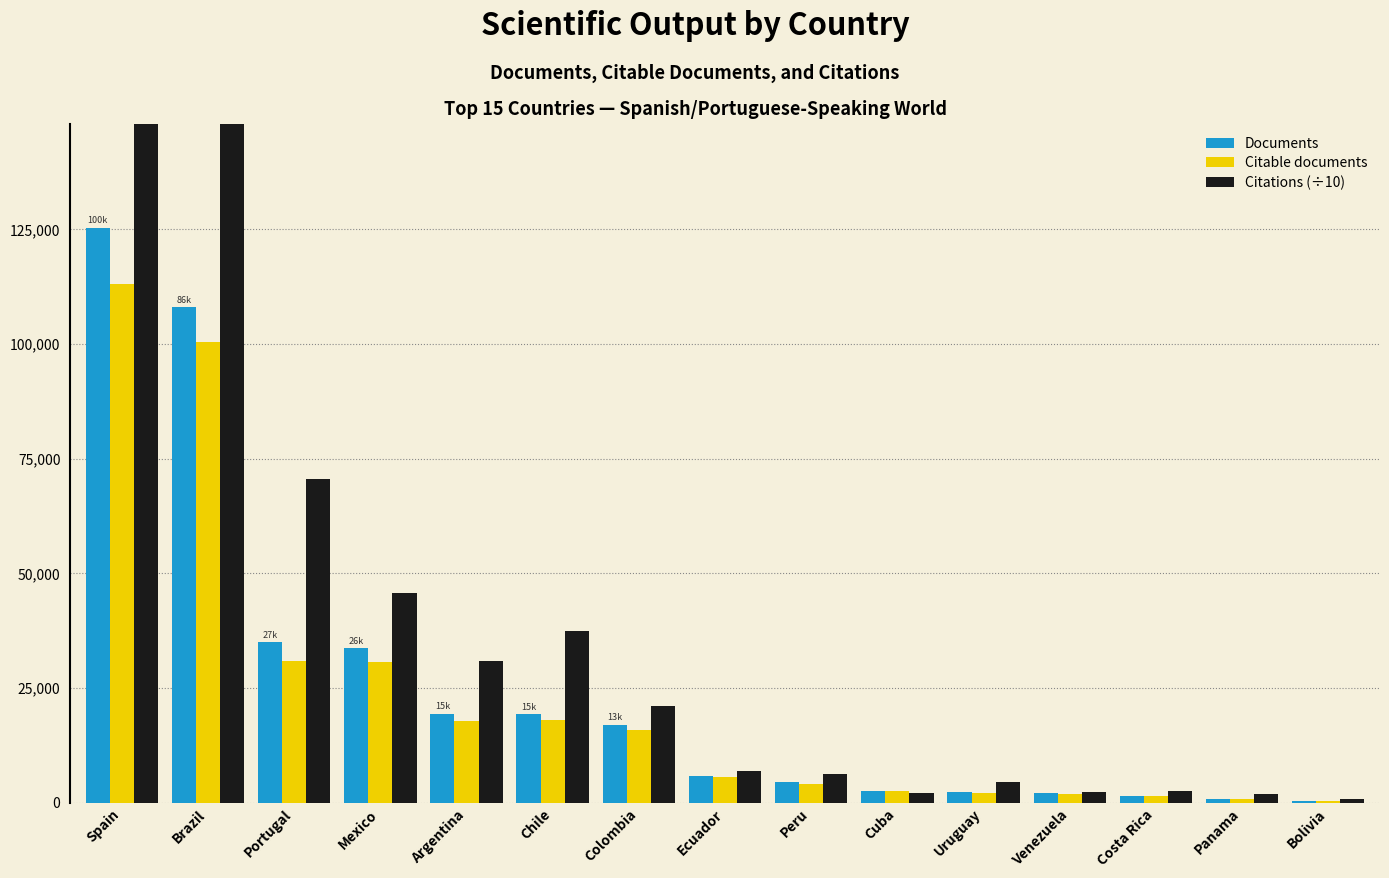

Which has a higher value, Portugal or Panama?

Portugal